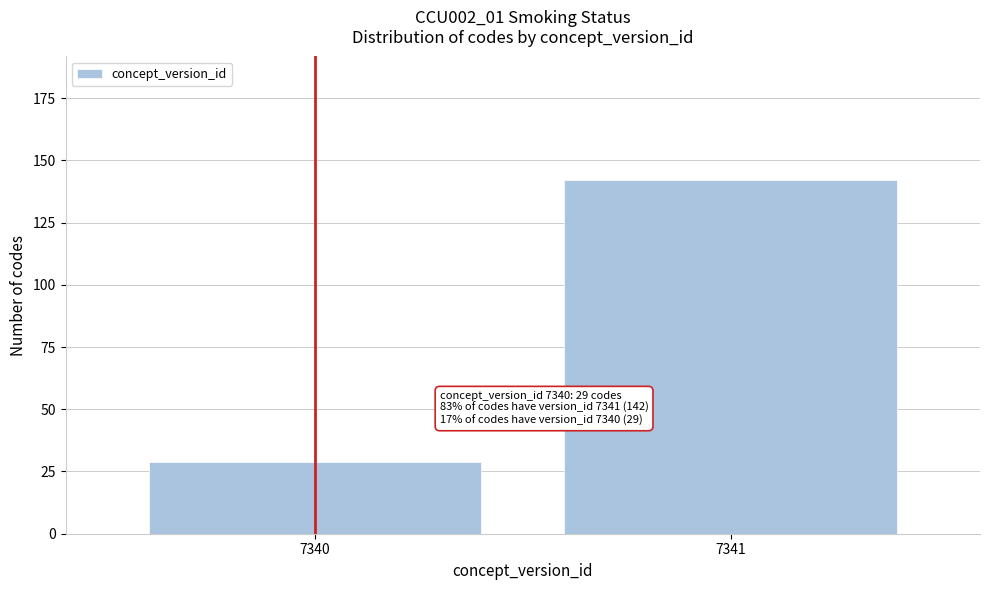

Reading left to right, transcribe all the data shown in this chart.

29	142